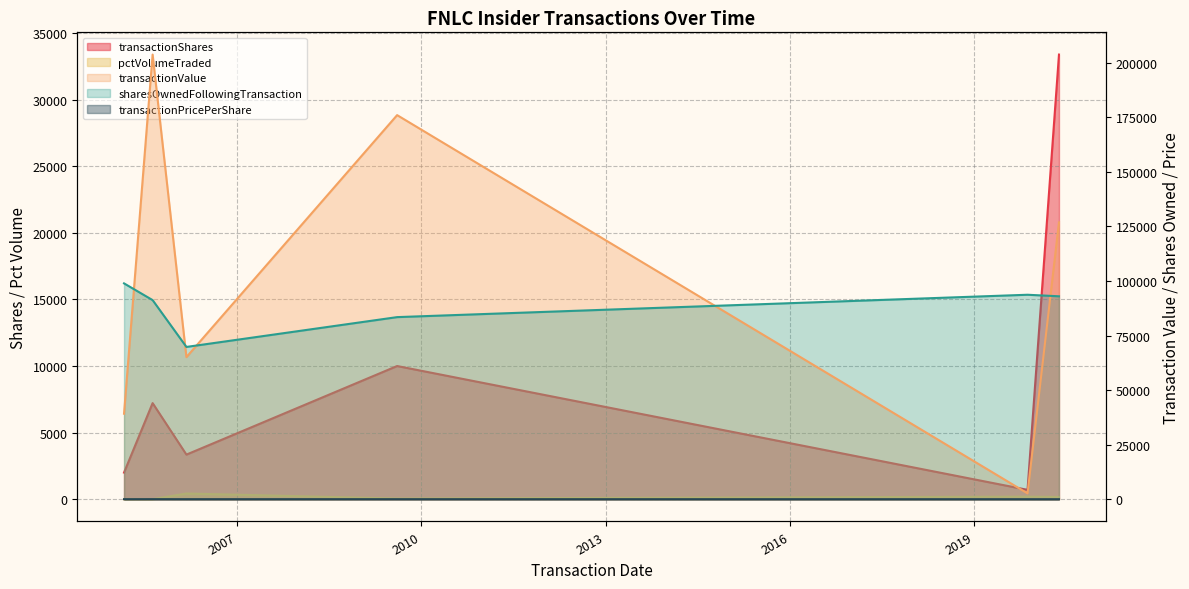

Reading right to left, list all the values displayed in this chart.

transactionShares: 33381.0	705.0	10000.0	3350.0	7216.0	2000.0
transactionValue: 126848.0	2679.0	176000.0	65112.0	203746.0	39180.0
sharesOwnedFollowingTransaction: 92988.0	93693.0	83443.0	69781.0	91243.0	98907.0
transactionPricePerShare: 3.8	3.8	17.6	19.4	28.2	19.6
pctVolumeTraded: 169.0	195.0	50.0	429.0	0.0	0.0